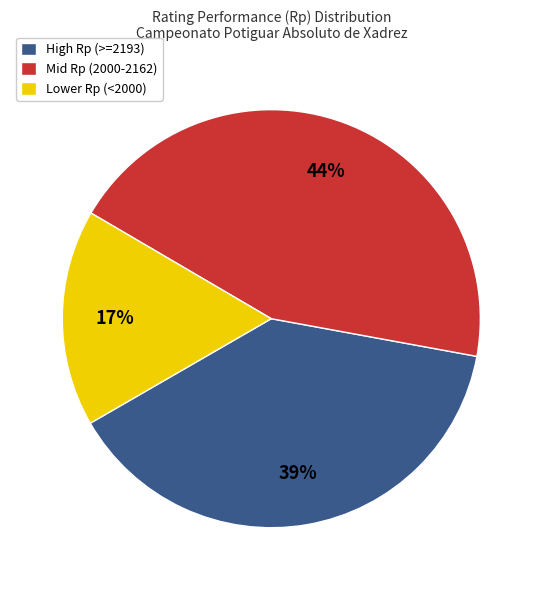

How many segments does this pie chart have?

3